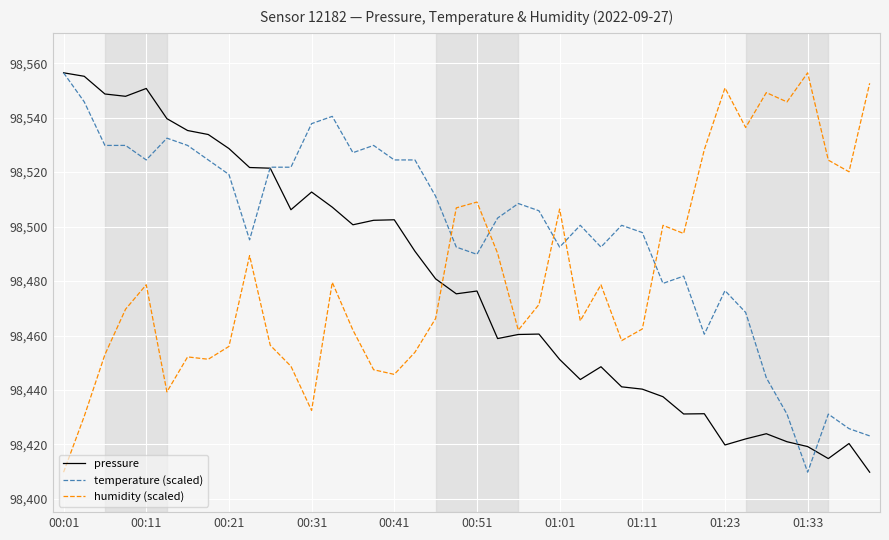

Which series has the largest total across all categories?

temperature (scaled)